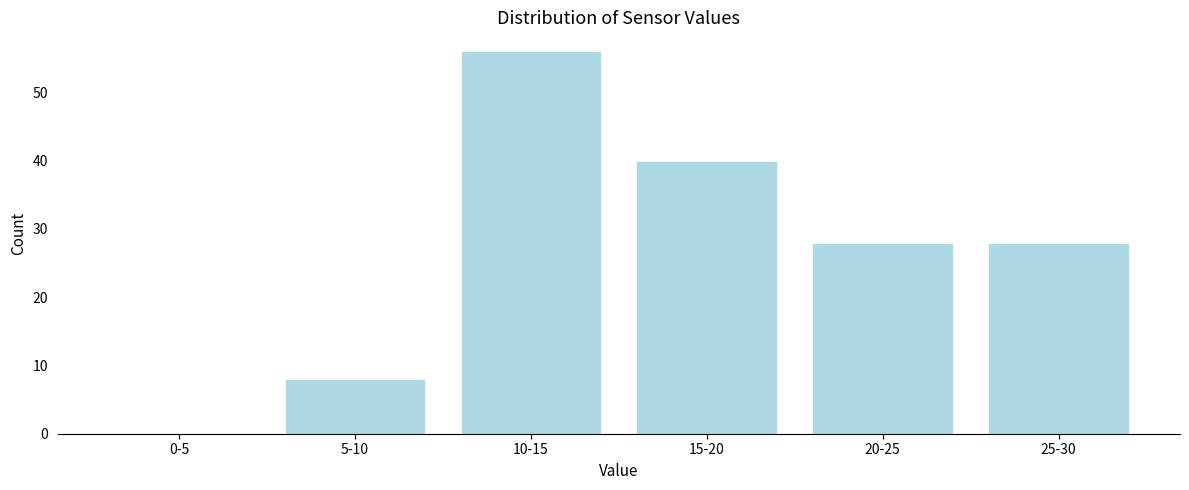

Reading left to right, transcribe all the data shown in this chart.

0-5=0	5-10=8	10-15=56	15-20=40	20-25=28	25-30=28